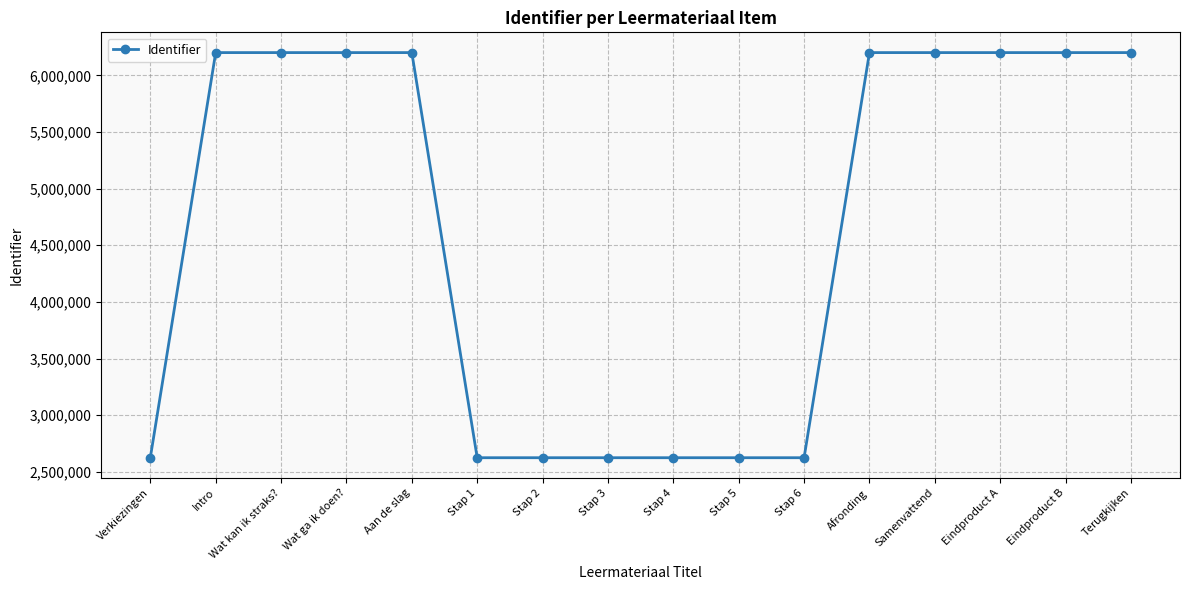

True or false: there are more than 0 points higher than both neighbors.

True